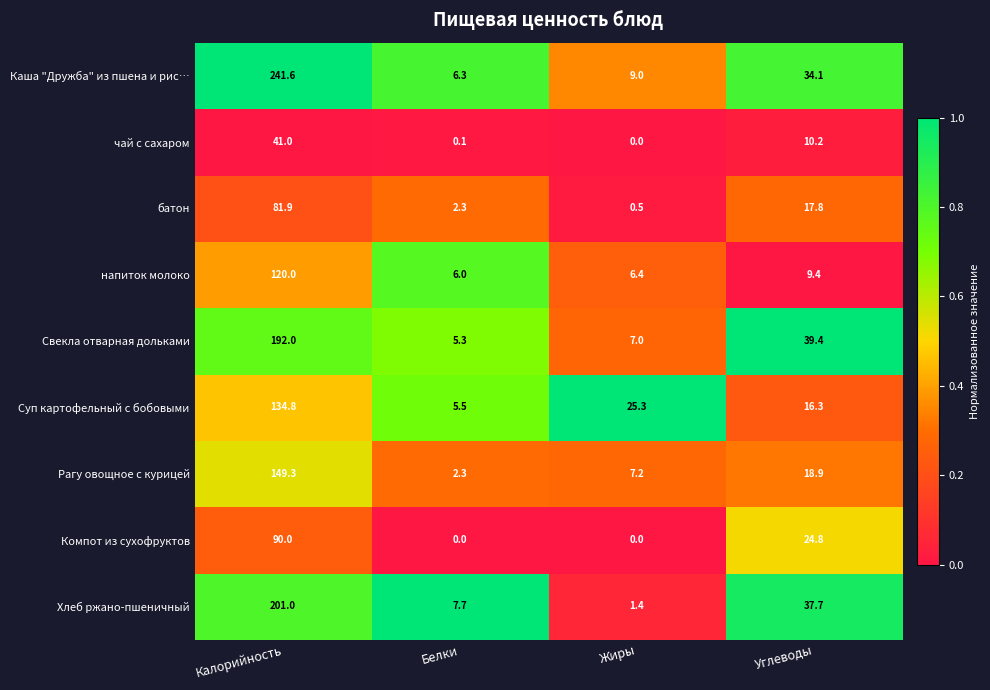

What is the maximum value shown in the chart?

241.6